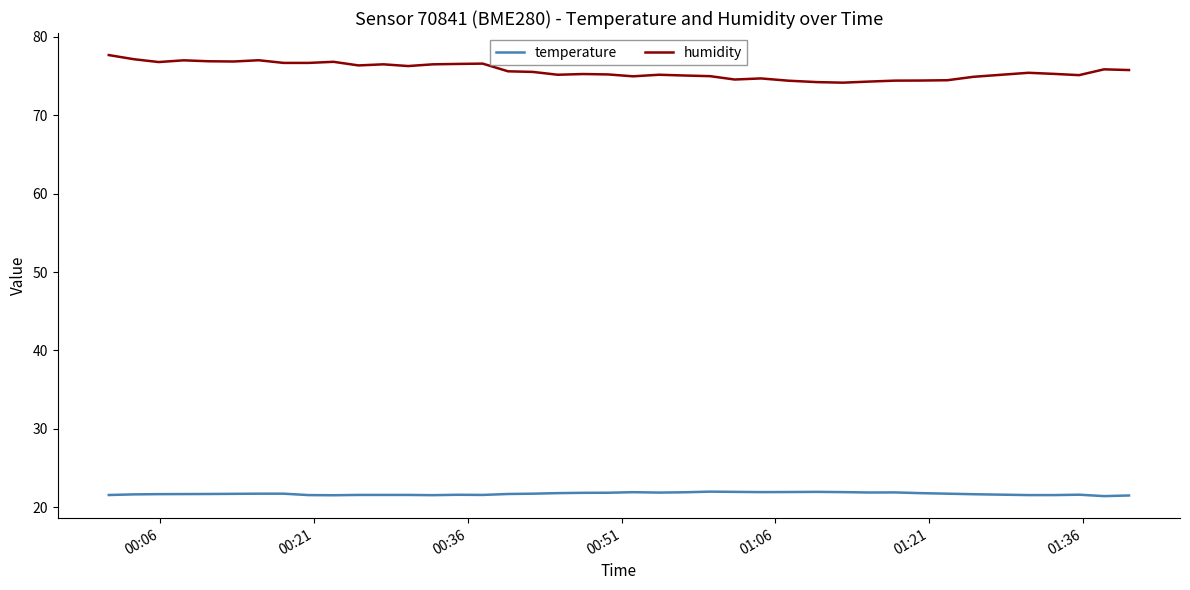

What is the highest value of the humidity series?

77.7